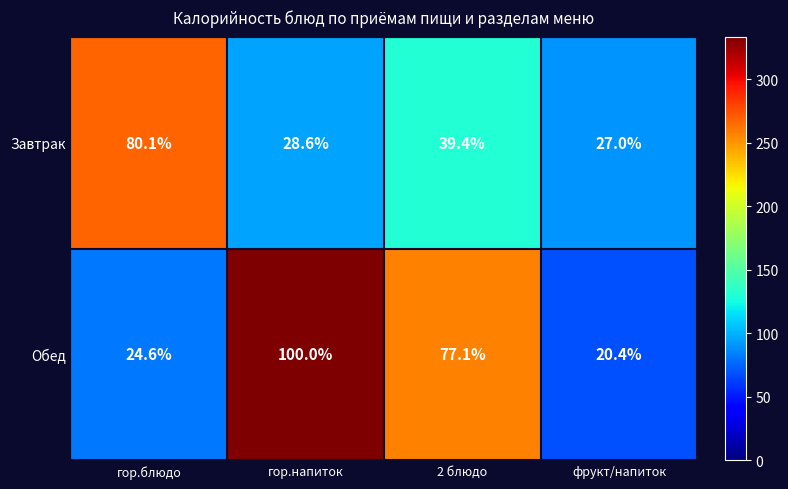

Rank the series at гор.напиток from highest to lowest value.

Обед, Завтрак